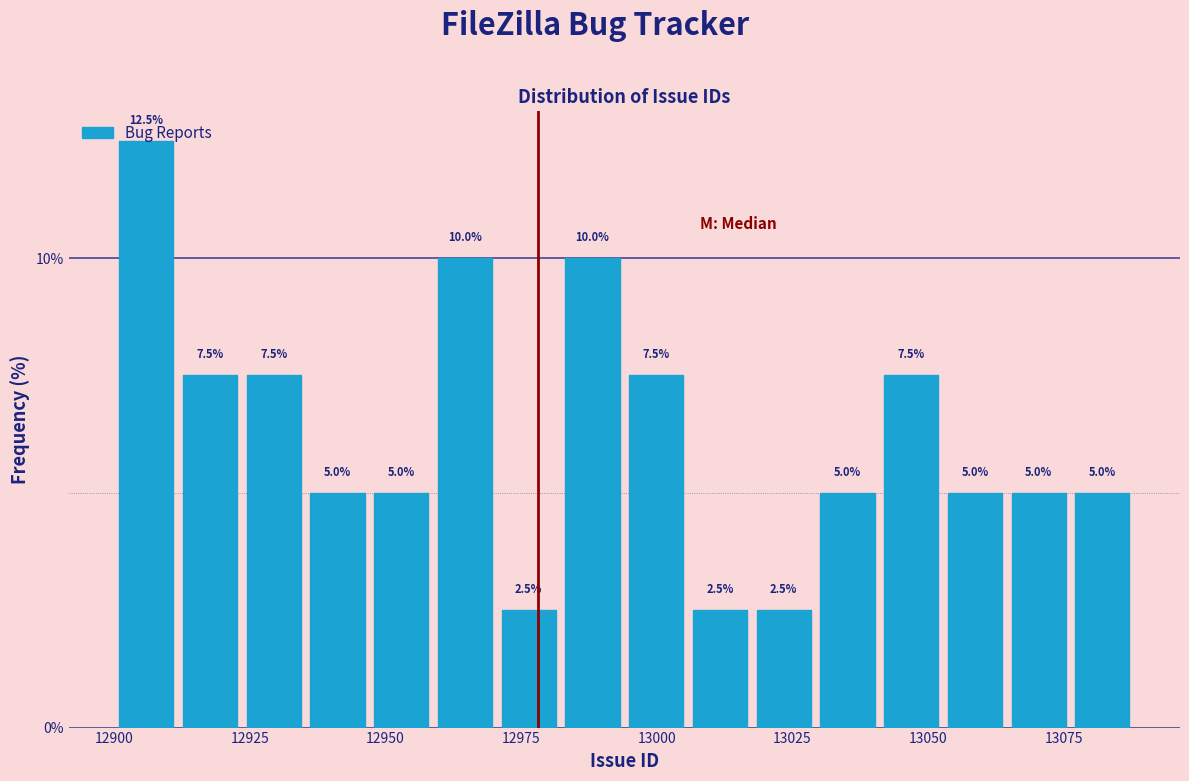

Around what value on the x-axis is the tallest bar? Give the approximate position of its centre, as read against the axis.

12905